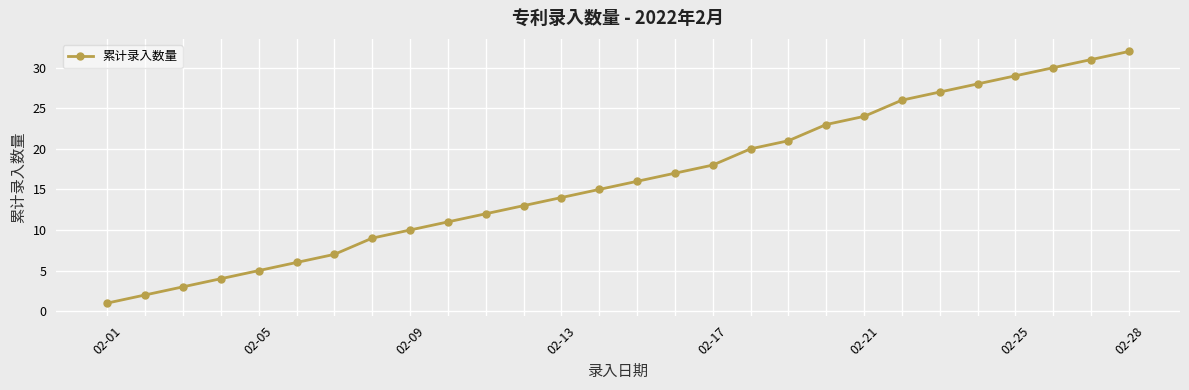

Is this an area chart (filled region under the line)?

No